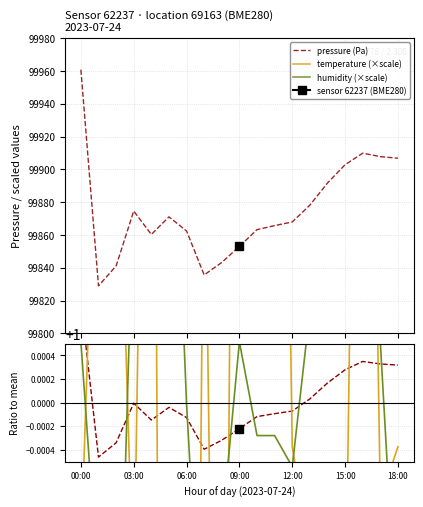

How many lines are shown in the chart?

6